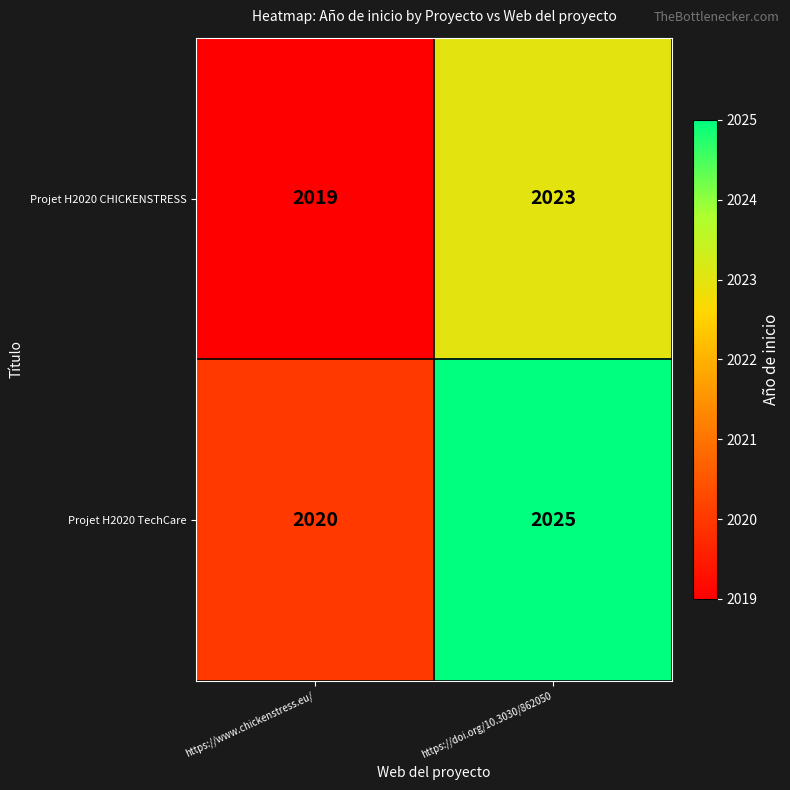

List the series in order of their peak value, highest first.

Projet H2020 TechCare, Projet H2020 CHICKENSTRESS